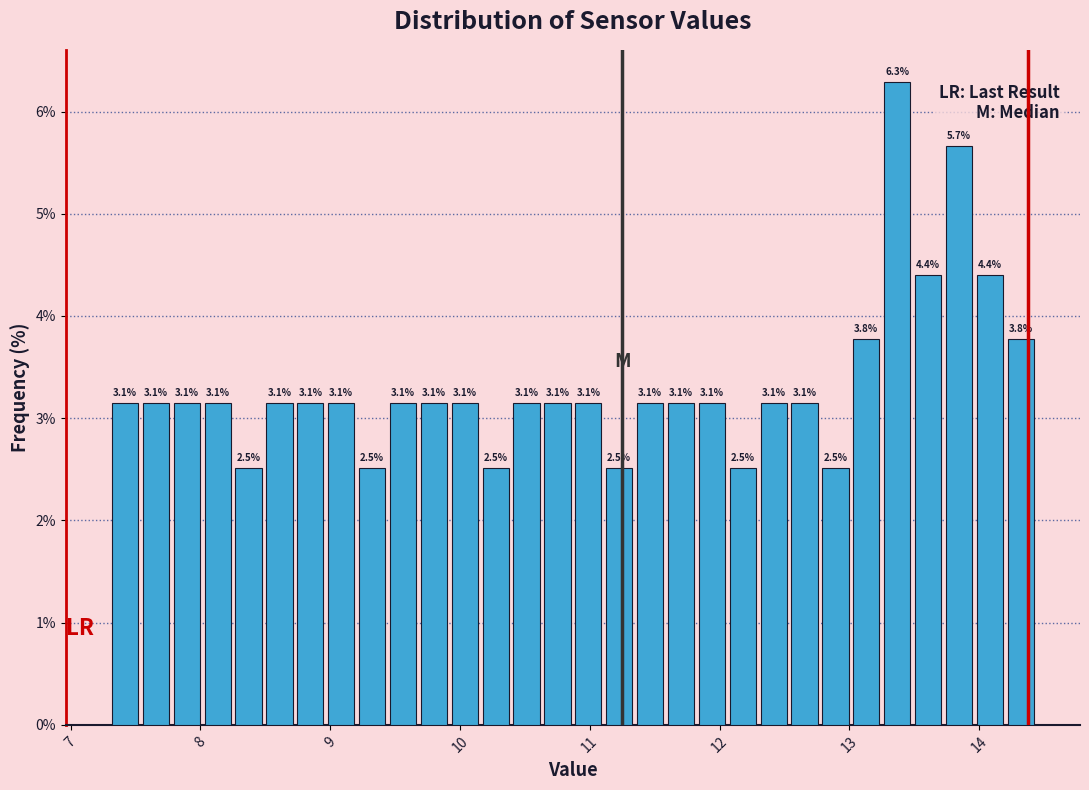

Read against the x-axis, roughly where is the centre of the tallest bar?

13.4